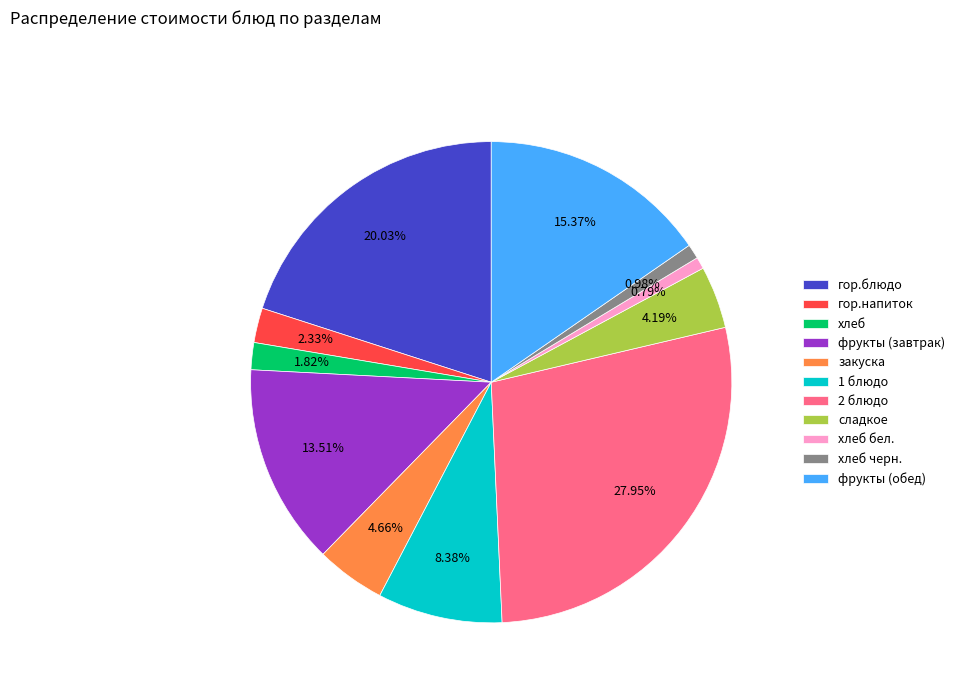

What is the largest slice in the pie chart?

2 блюдо